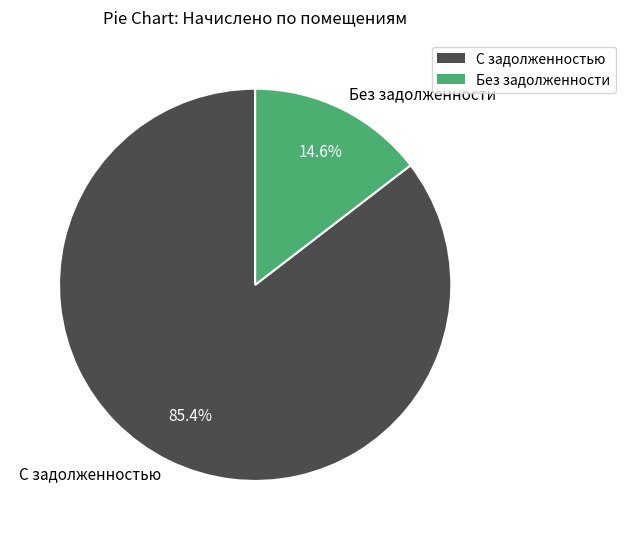

What is the largest slice in the pie chart?

С задолженностью